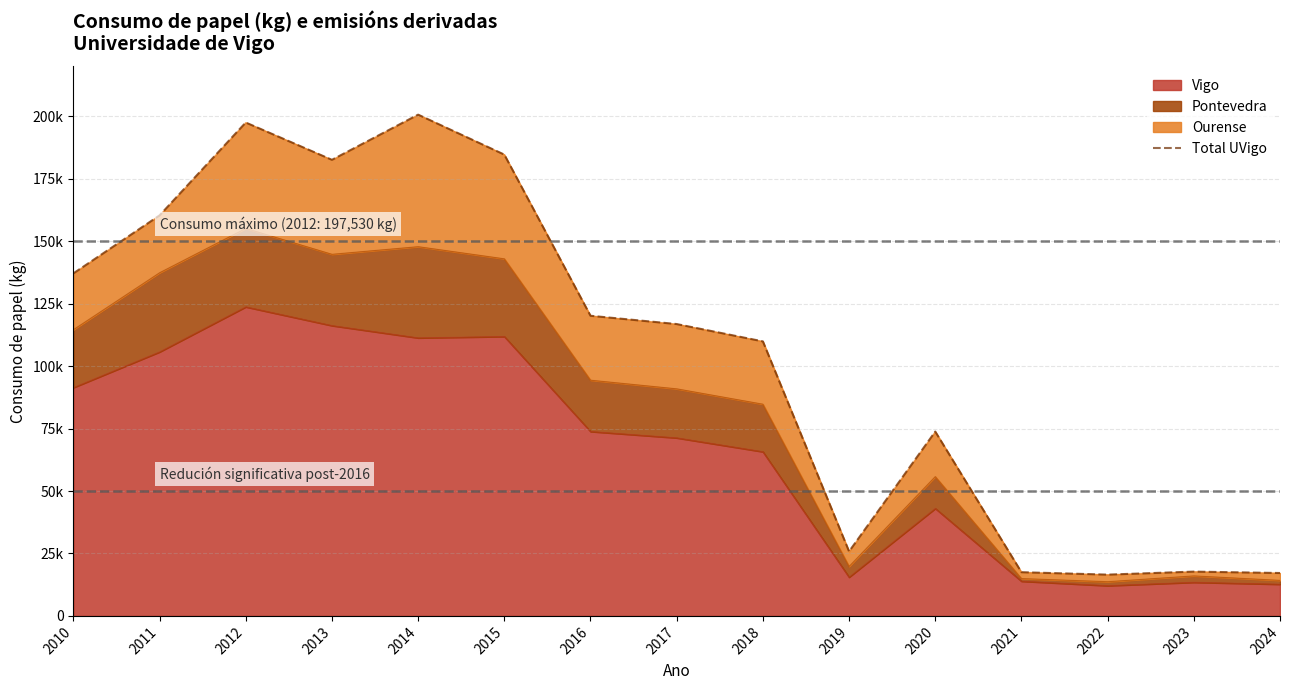

Rank the categories by value from highest to lowest.

2014, 2012, 2015, 2013, 2011, 2010, 2016, 2017, 2018, 2020, 2019, 2023, 2021, 2024, 2022